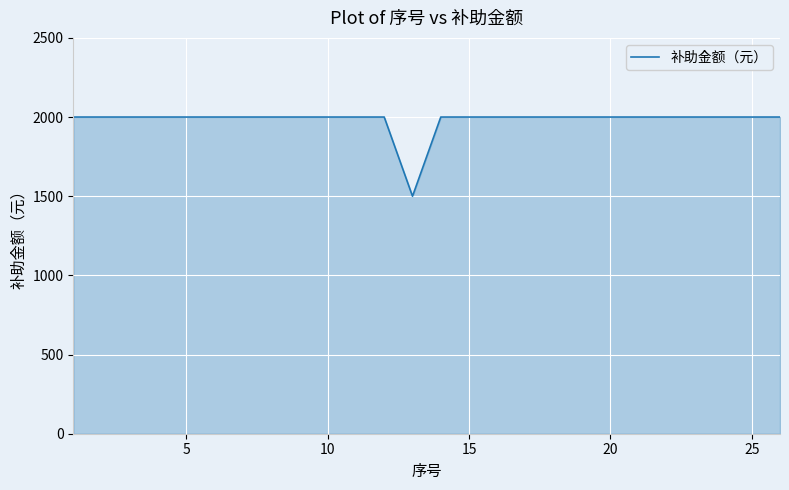

What is the minimum value shown in the chart?

1500